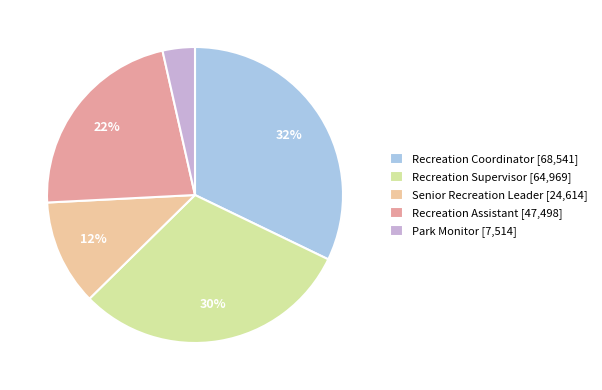

What is the ratio of the value at Recreation Assistant to the value at Recreation Coordinator?

0.7